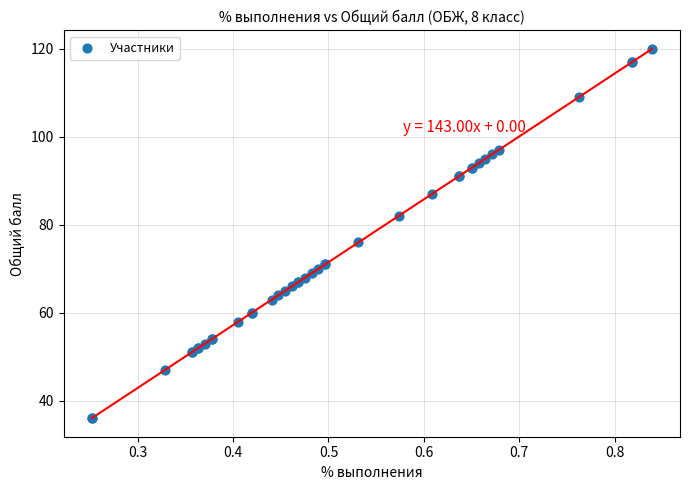

What Y value in the scatter plot is closest to 78?

76